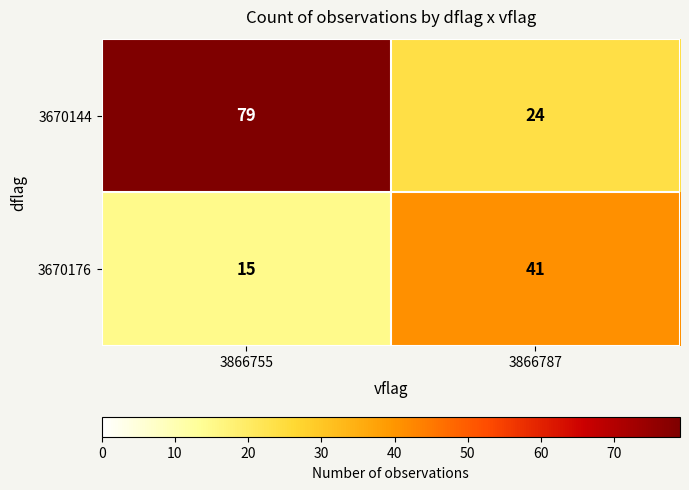

What is the difference between the maximum and minimum values in the 3670176 series?

26